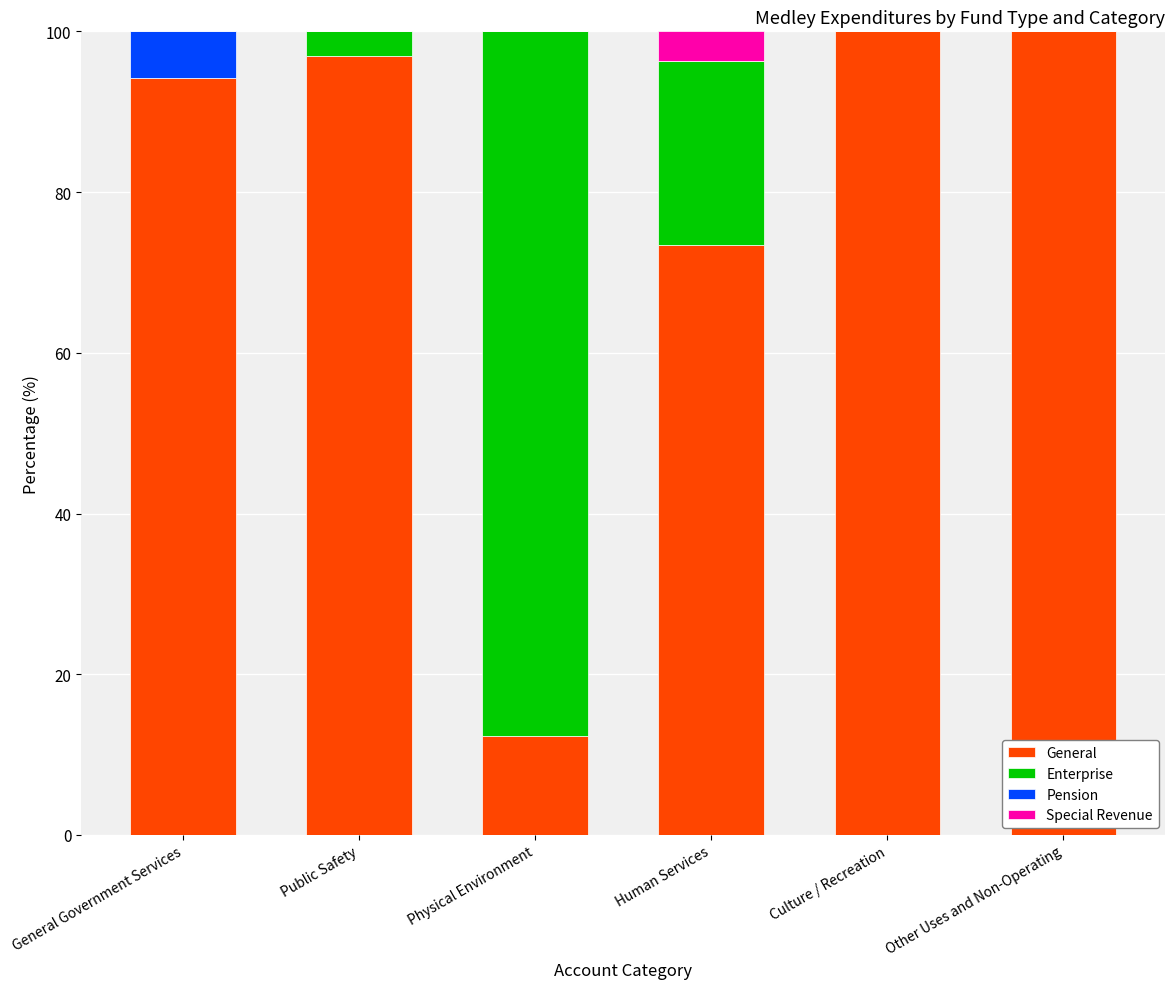

Reading right to left, what are the values for General?

Other Uses and Non-Operating=100.0	Culture / Recreation=100.0	Human Services=73.4	Physical Environment=12.3	Public Safety=96.9	General Government Services=94.2